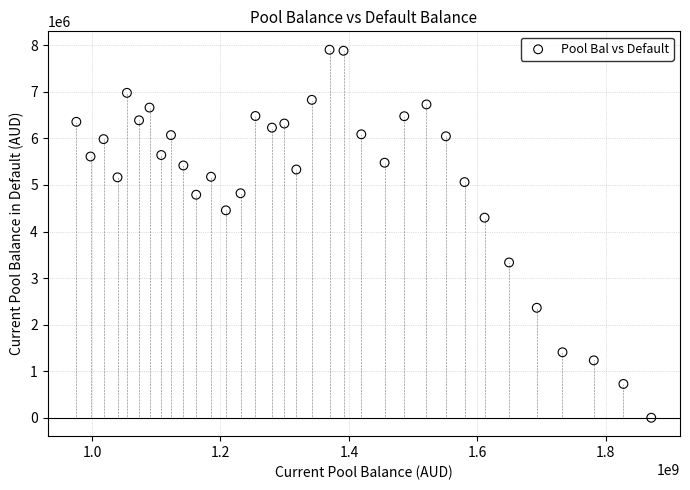

What is the range of X values (max minus min)?

895430107.7